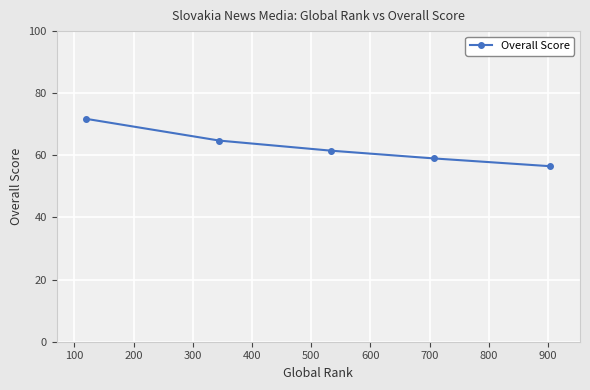

What is the value of the 3rd point from the left?

61.5